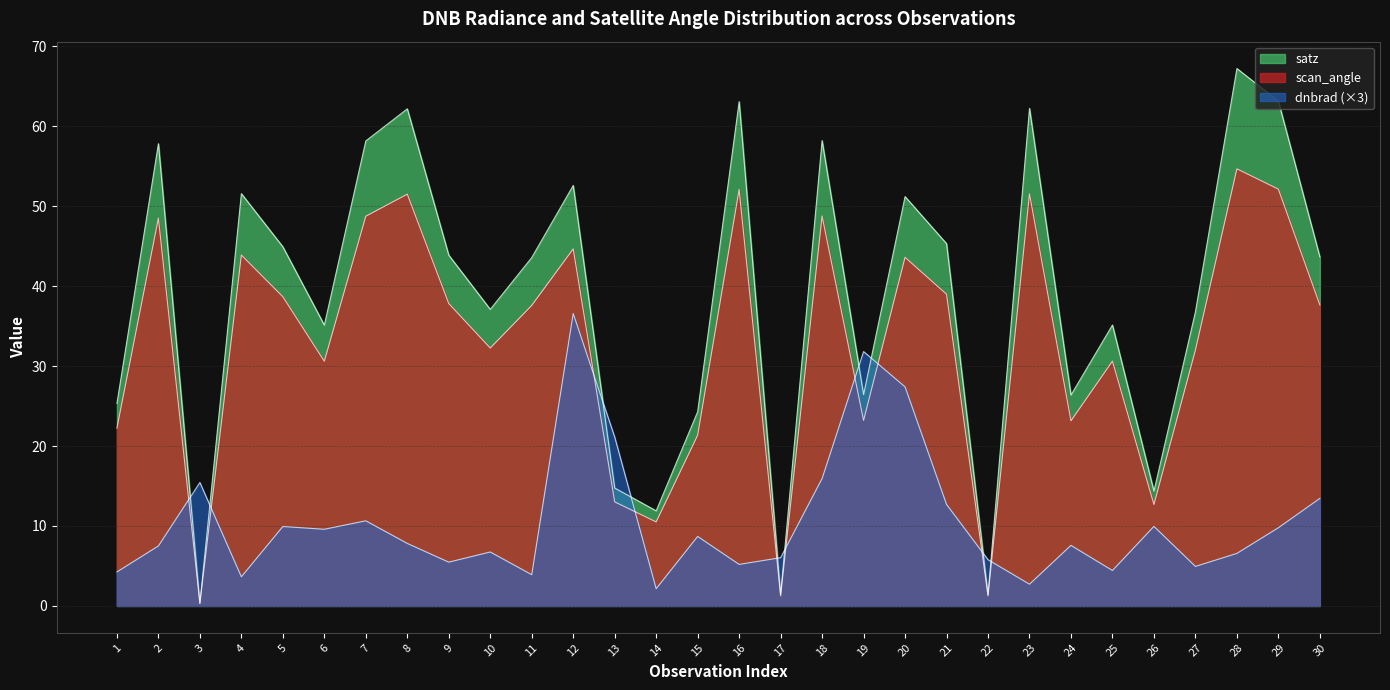

Which series has the widest spread of values?

satz